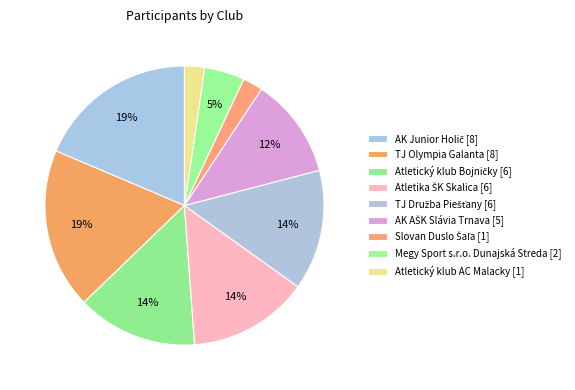

How many slices are in this pie chart?

9